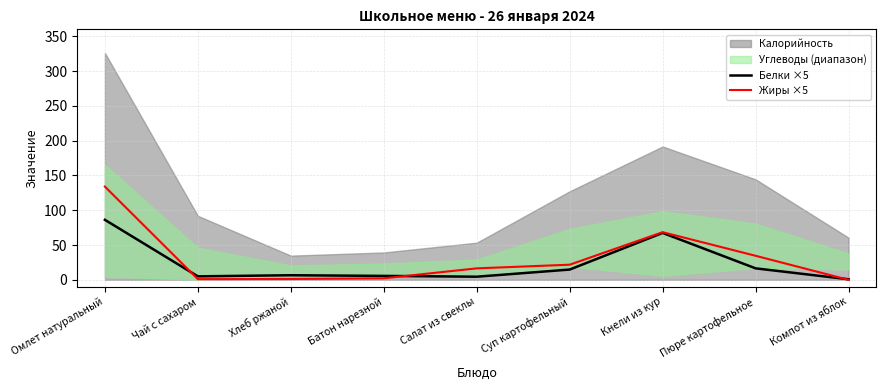

What is the sum of the Жиры ×5 values at Чай с сахаром and Омлет натуральный?

135.0